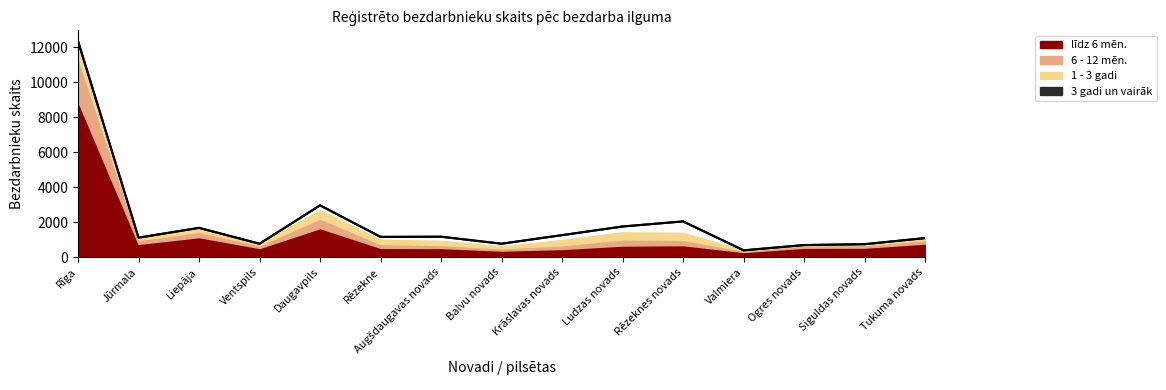

Between Rīga and Krāslavas novads, which is larger?

Rīga